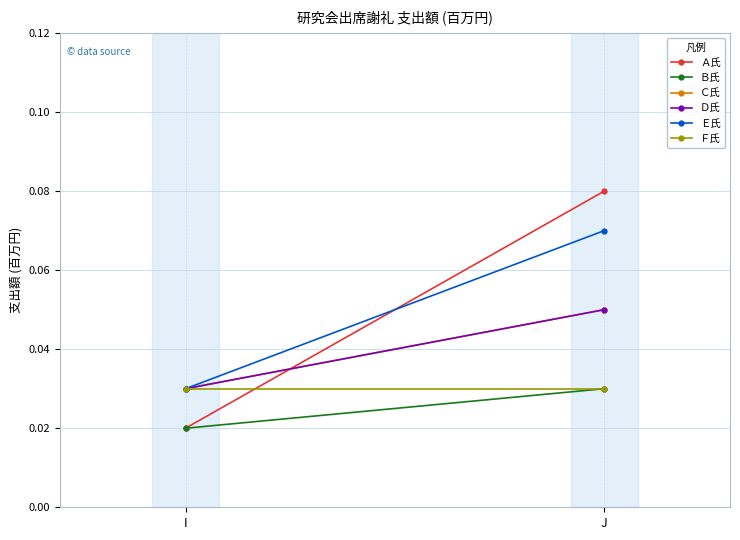

The Ｄ氏 series shows 0.0 at J. True or false?

False